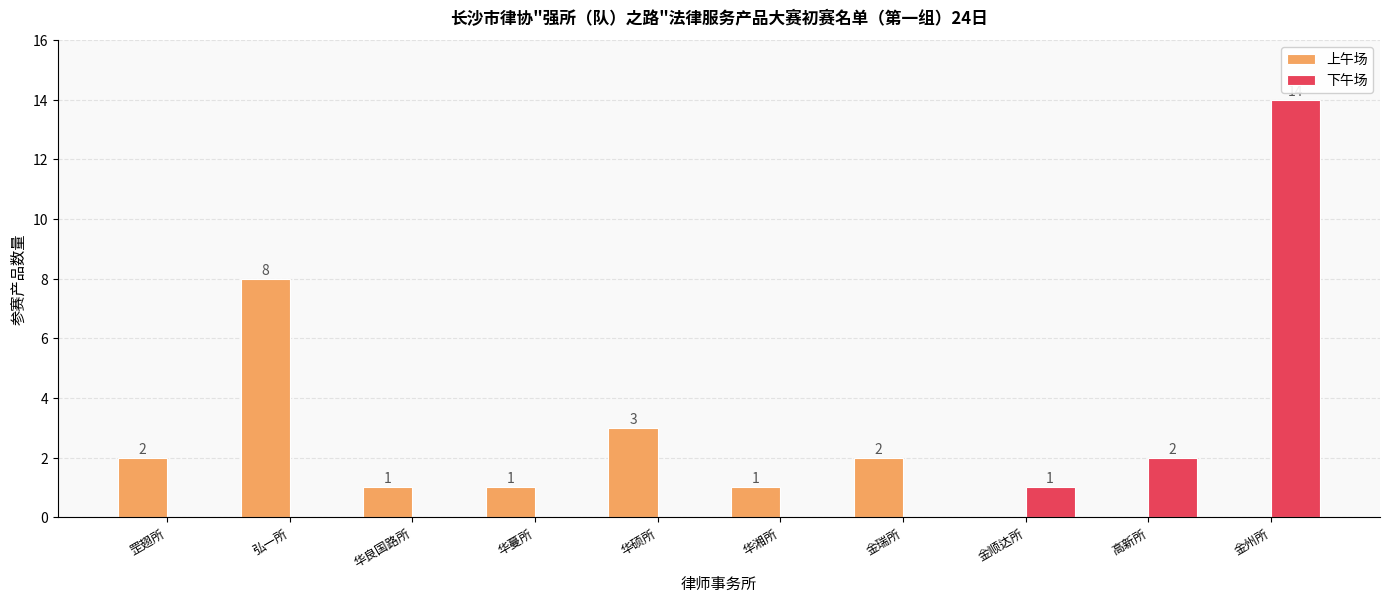

Which series changed the most between 华硕所 and 高新所?

上午场